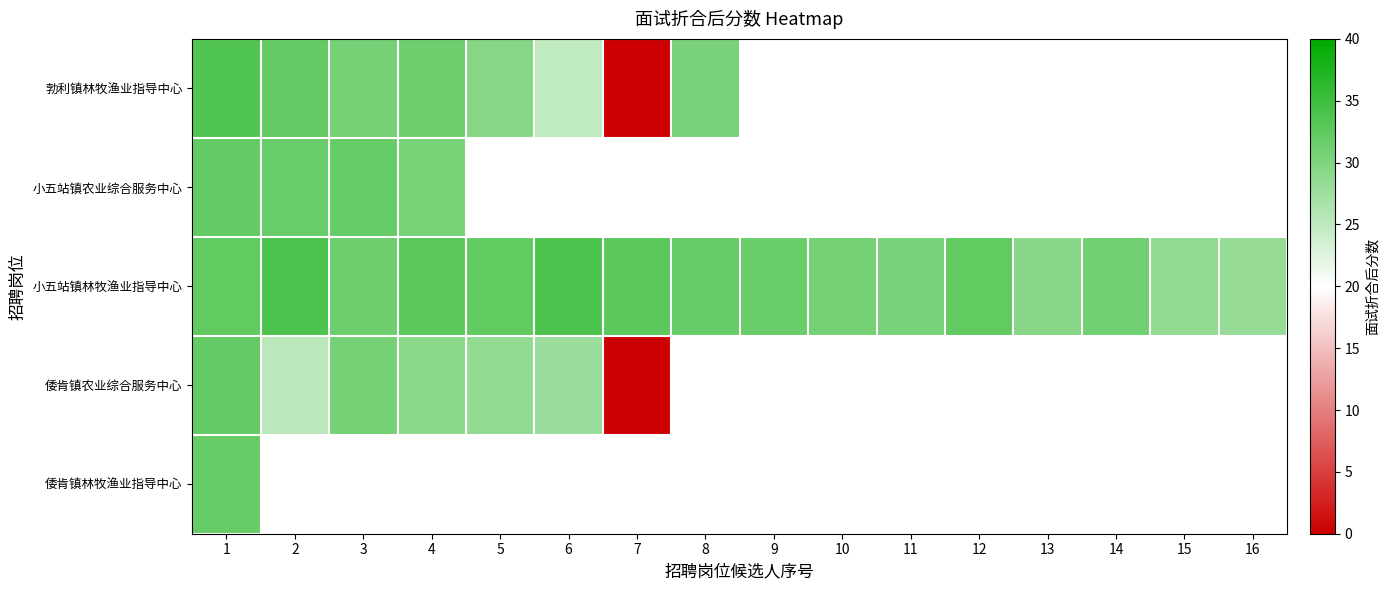

Which series has the largest total across all categories?

小五站镇林牧渔业指导中心